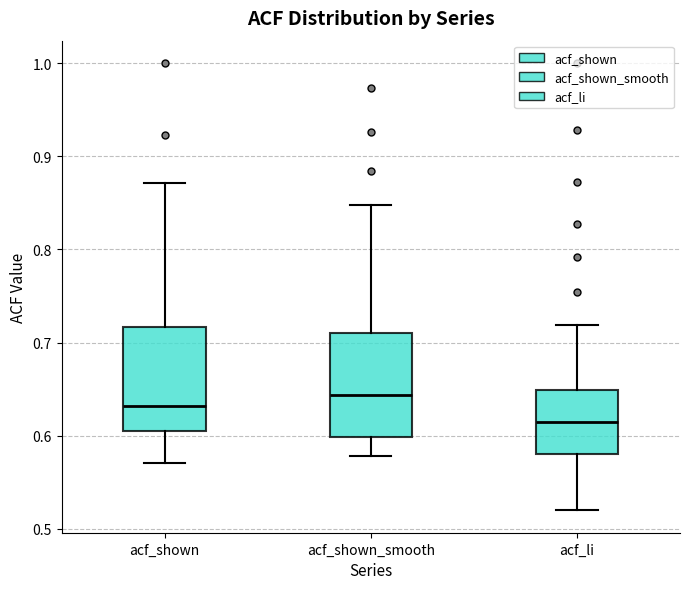

Reading left to right, read every box against the y-axis: the position of its median line, the range the box covers, and the ends of its whiskers. The values are not printed on the chart, so give them approximately, as read against the axis.

acf_shown: median 0.63, box 0.61 to 0.72, whiskers 0.57 to 0.87
acf_shown_smooth: median 0.64, box 0.60 to 0.71, whiskers 0.58 to 0.85
acf_li: median 0.61, box 0.58 to 0.65, whiskers 0.52 to 0.72